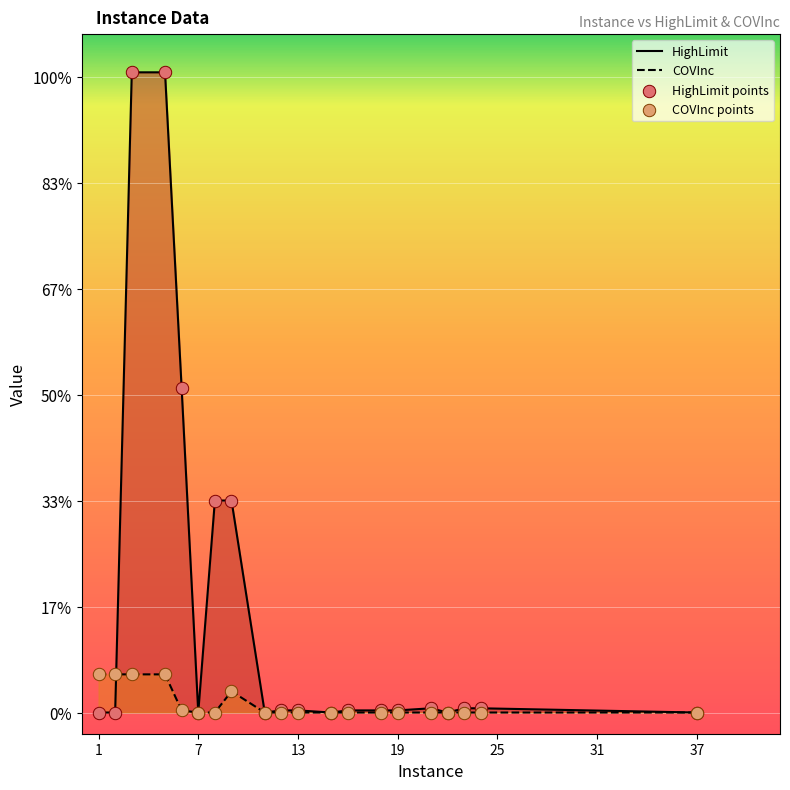

Which series has the widest spread of Y values?

HighLimit